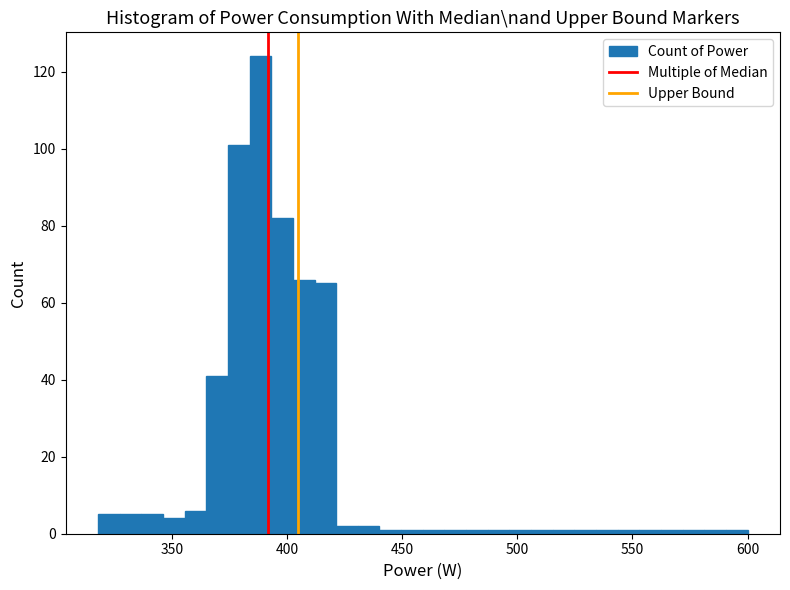

Read against the x-axis, roughly where is the centre of the tallest bar?

390